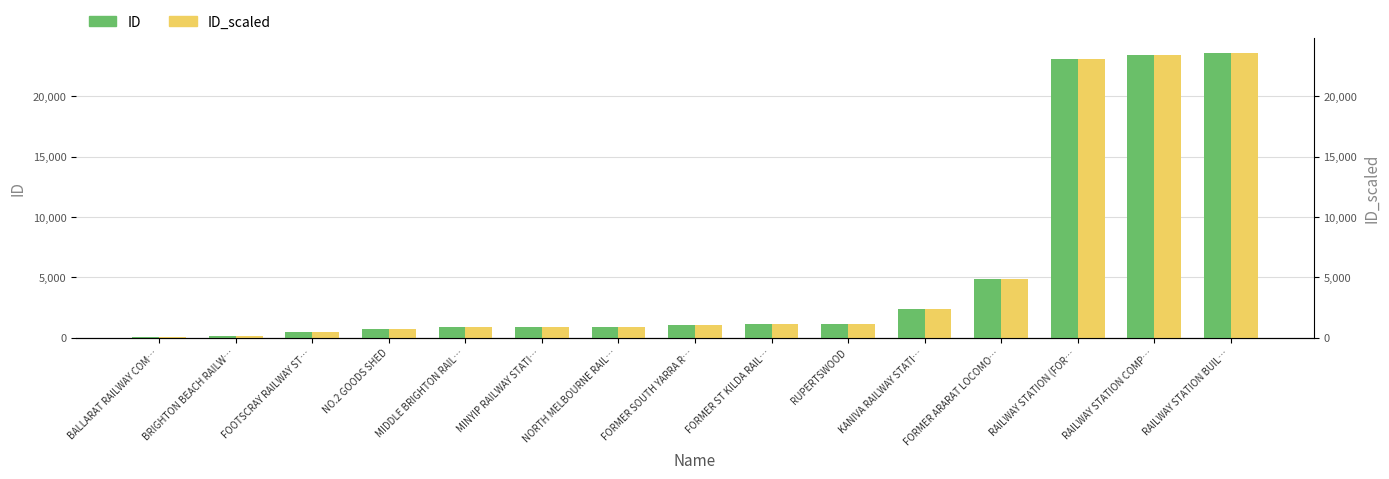

Reading right to left, list all the values displayed in this chart.

ID: 23613	23389	23066	4848	2388	1133	1101	1081	889	846	841	754	503	163	68
ID_scaled: 23613	23389	23066	4848	2388	1133	1101	1081	889	846	841	754	503	163	68